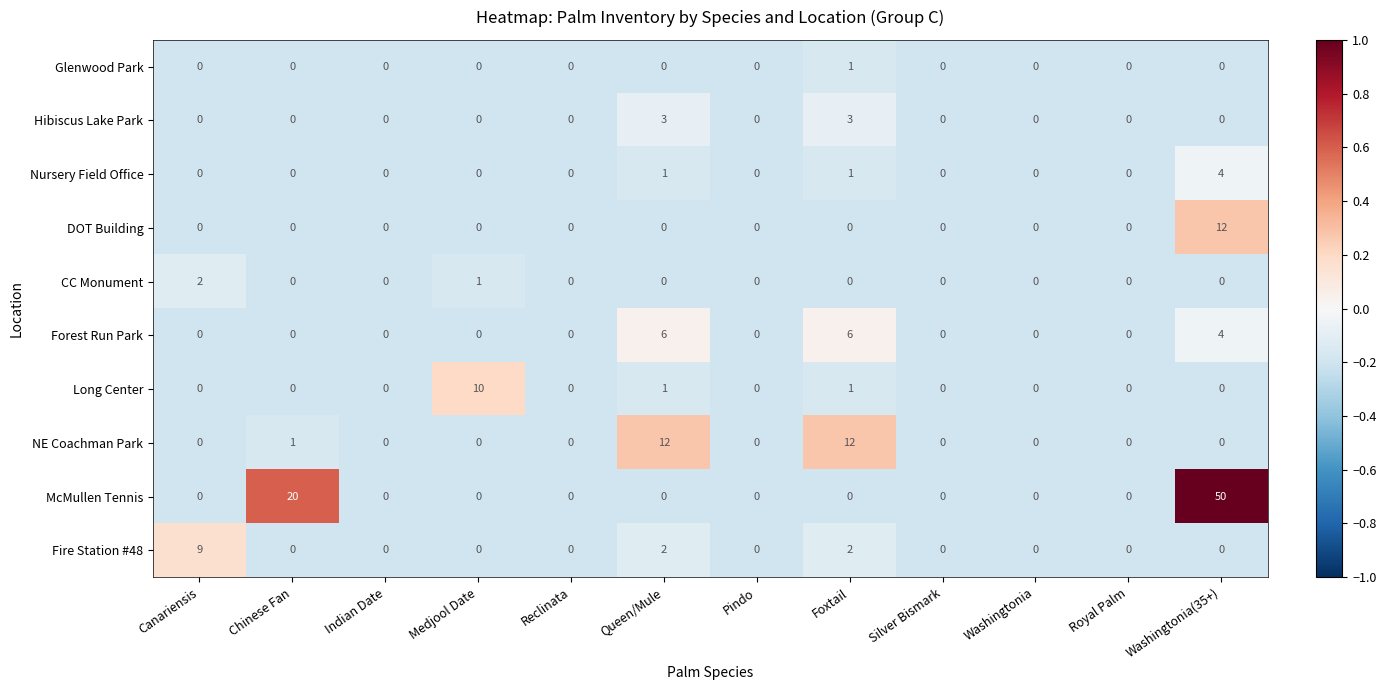

Count the Glenwood Park values in the range 0 to 1.

12